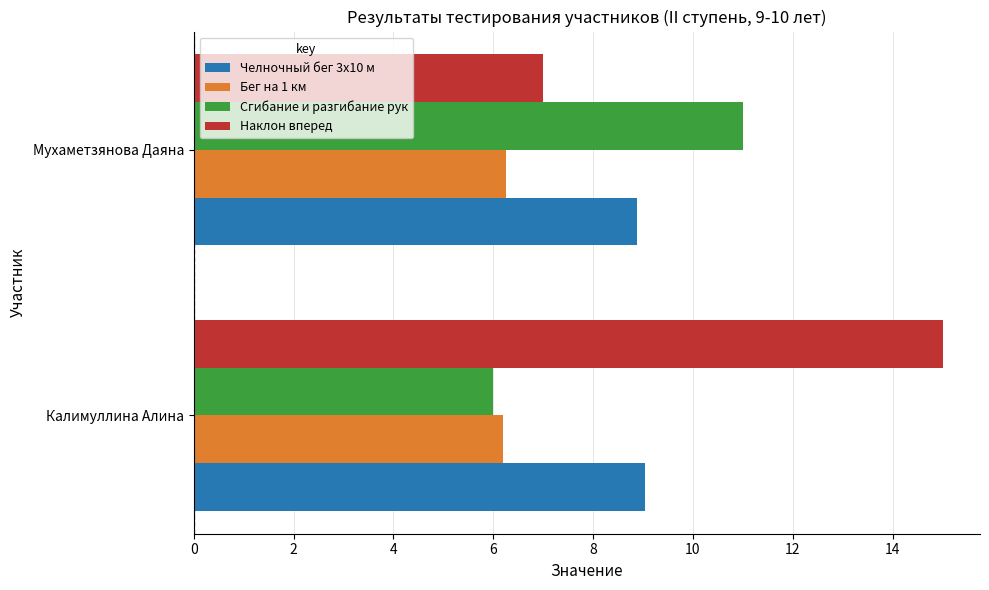

Is the value of Челночный бег 3х10 м at Калимуллина Алина greater than the value of Наклон вперед at Калимуллина Алина?

No